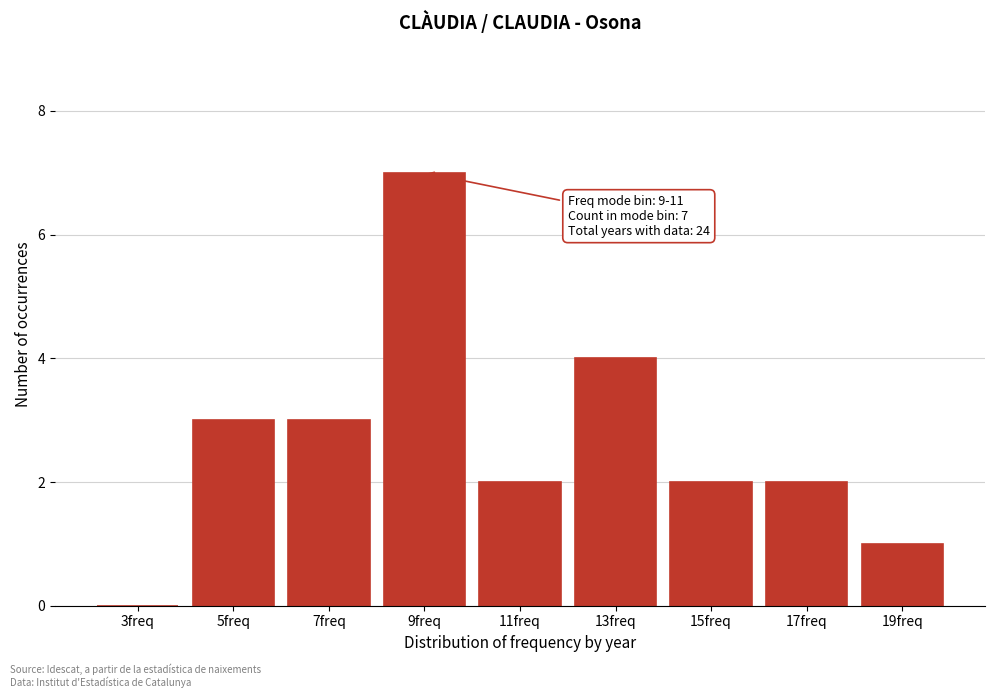

Reading right to left, list all the values displayed in this chart.

19freq=1	17freq=2	15freq=2	13freq=4	11freq=2	9freq=7	7freq=3	5freq=3	3freq=0